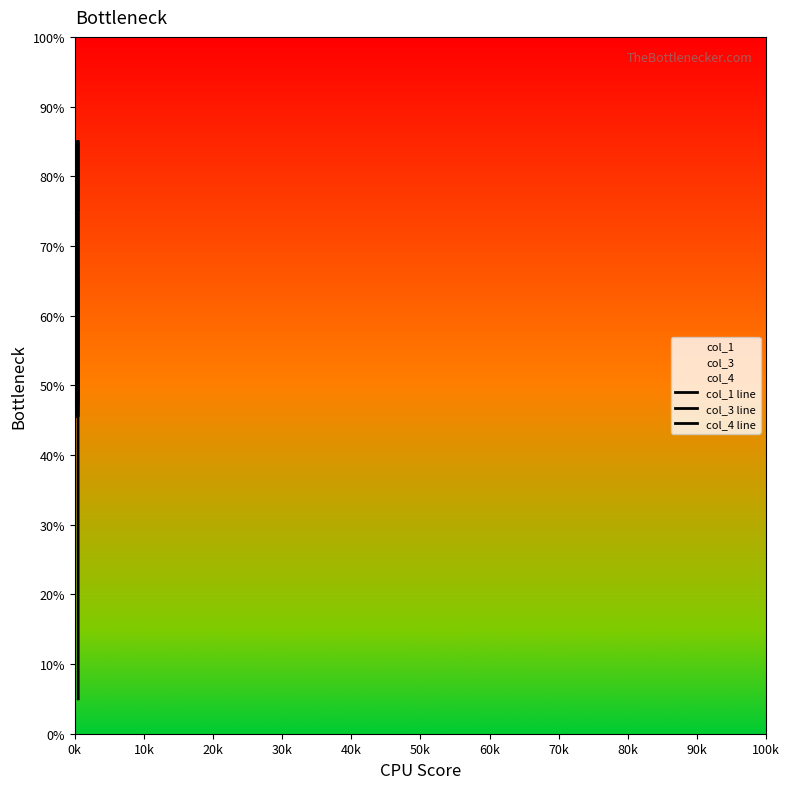

True or false: col_1 line and col_4 line cross at least once.

False